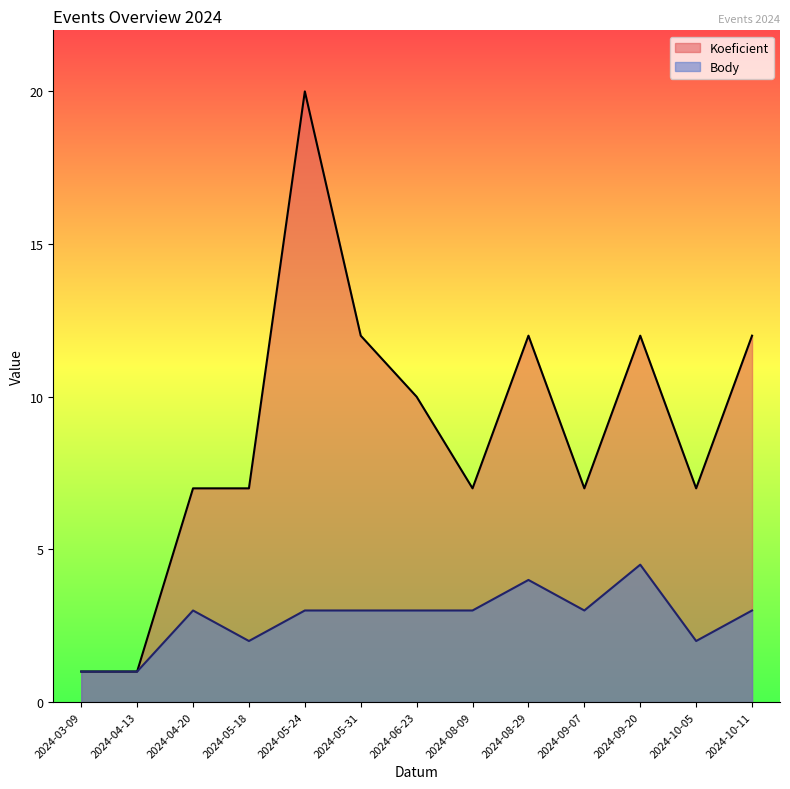

At which category is the sum across all series the highest?

2024-05-24